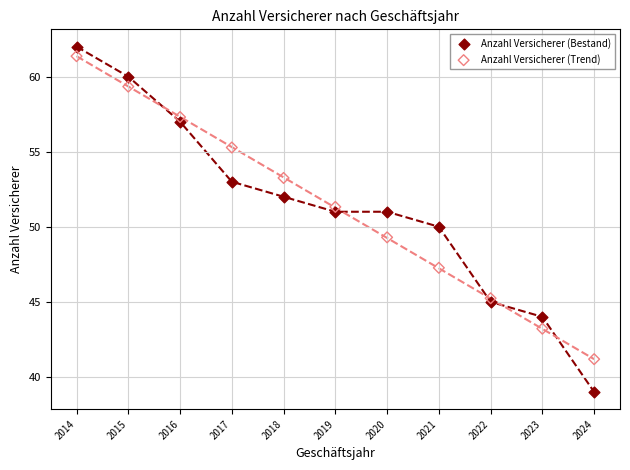

Which series reaches the maximum Y coordinate?

Anzahl Versicherer (Bestand)